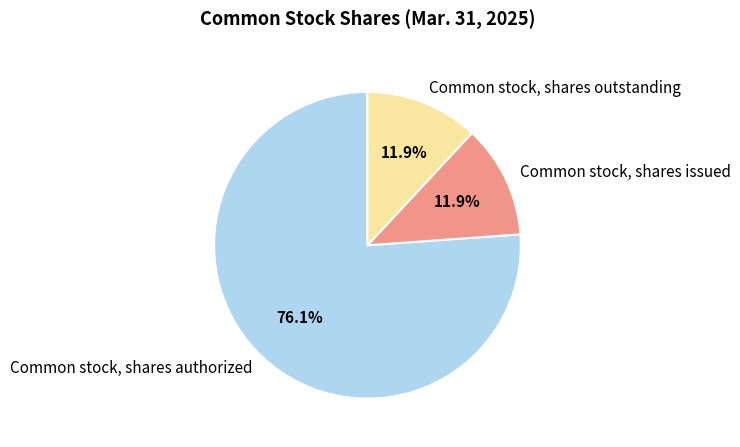

Is it true that Common stock, shares authorized is 63% of the pie?

False